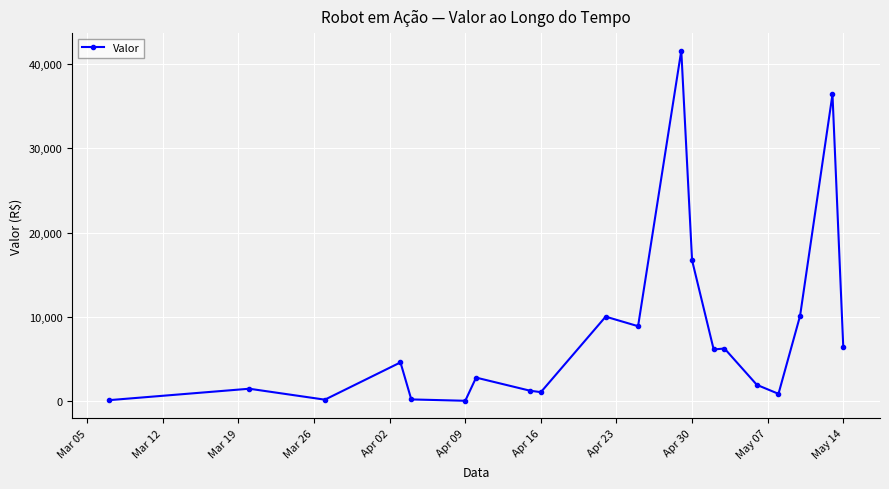

How many distinct data groups are displayed?

1